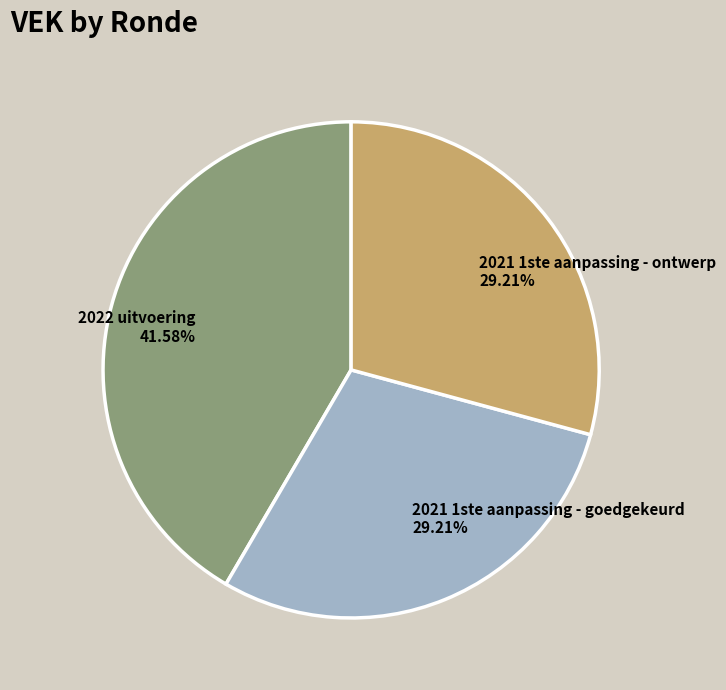

What is the largest slice in the pie chart?

2022 uitvoering